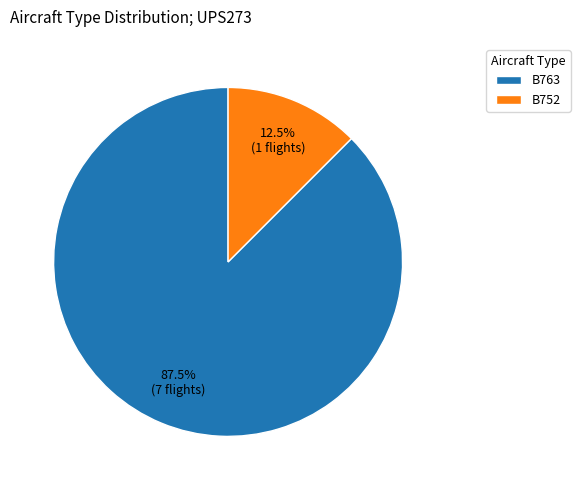

What percentage is NOT represented by B752?

87.5%